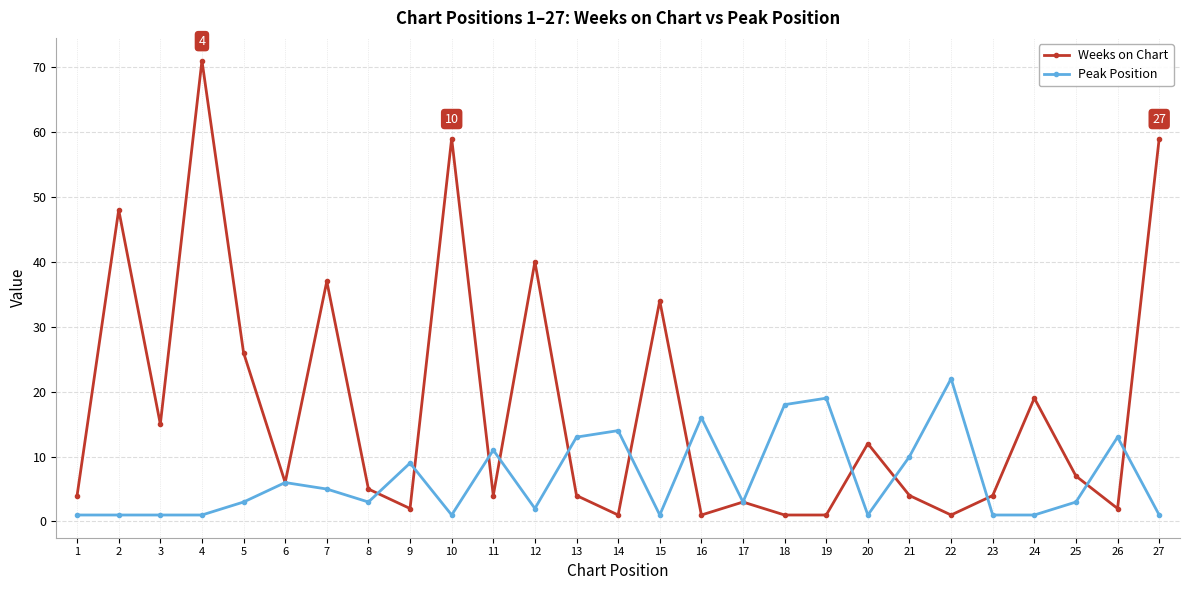

Does the chart have visible grid lines?

Yes